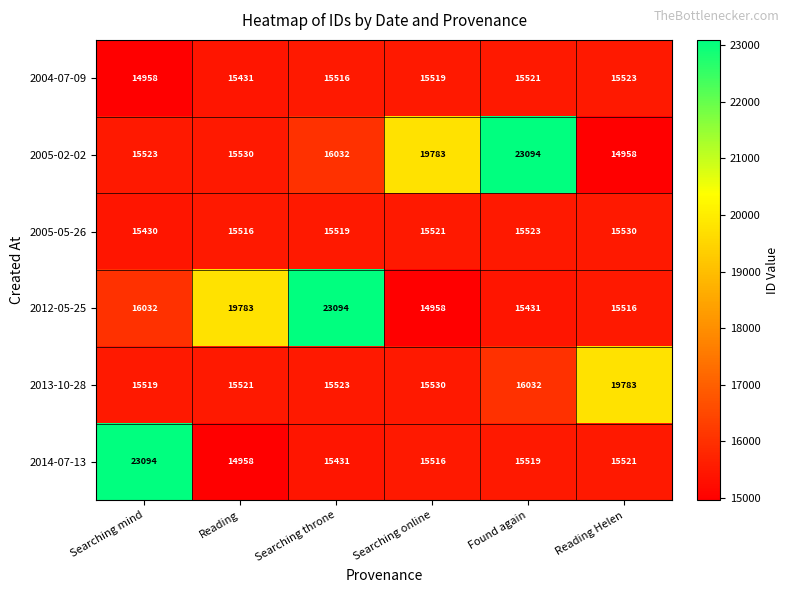

What is the average value of the 2013-10-28 series?

16318